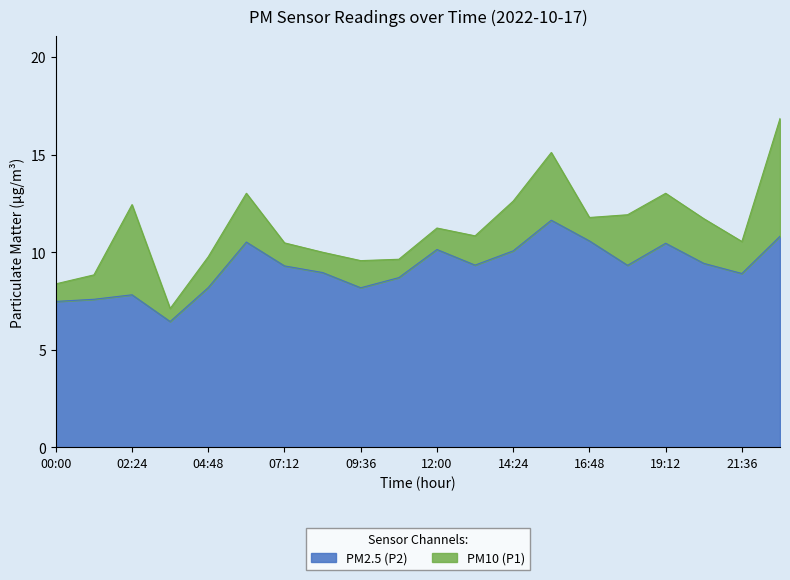

List the series in order of their overall mean, lowest first.

PM2.5 (P2), PM10 (P1)